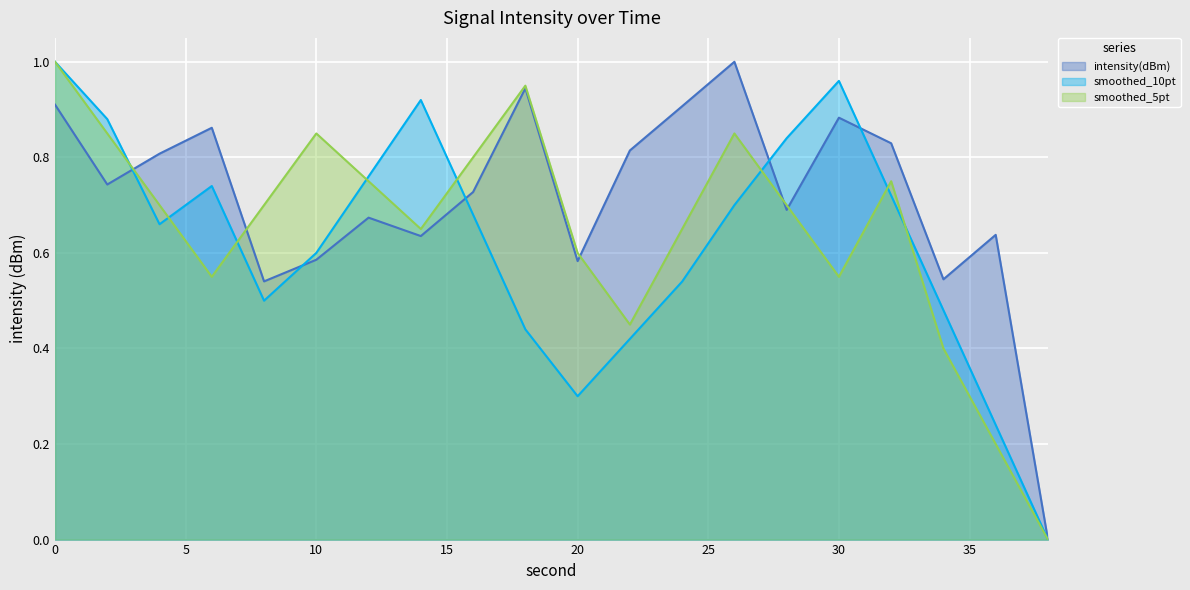

What is the greatest value displayed?

1.0